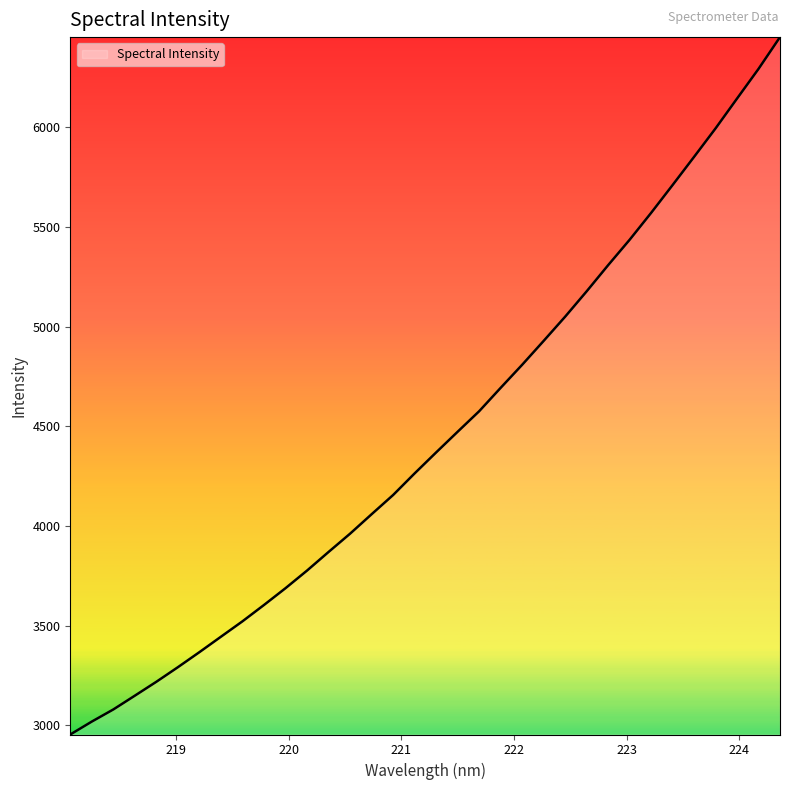

What is the difference between the maximum and minimum values?

3498.6